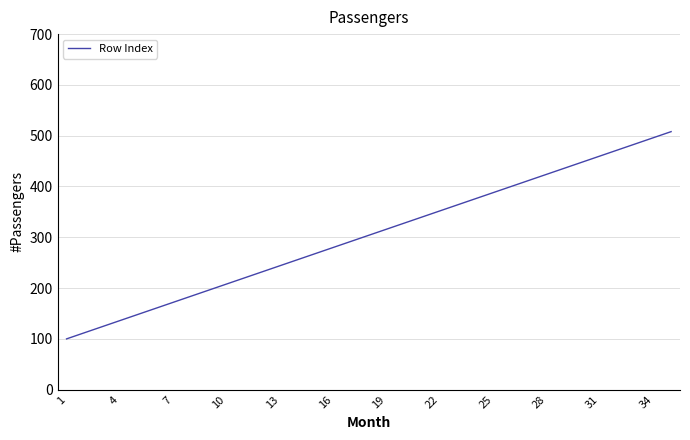

What is the maximum value shown in the chart?

508